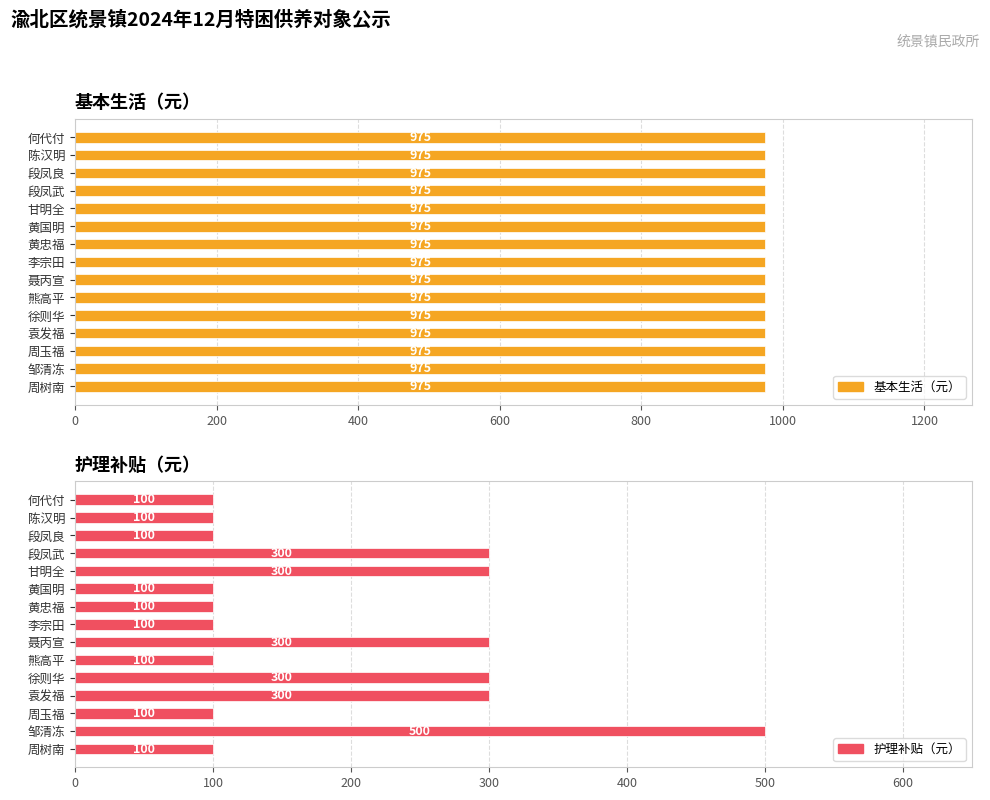

What are all the series names shown in the legend?

基本生活（元）, 护理补贴（元）